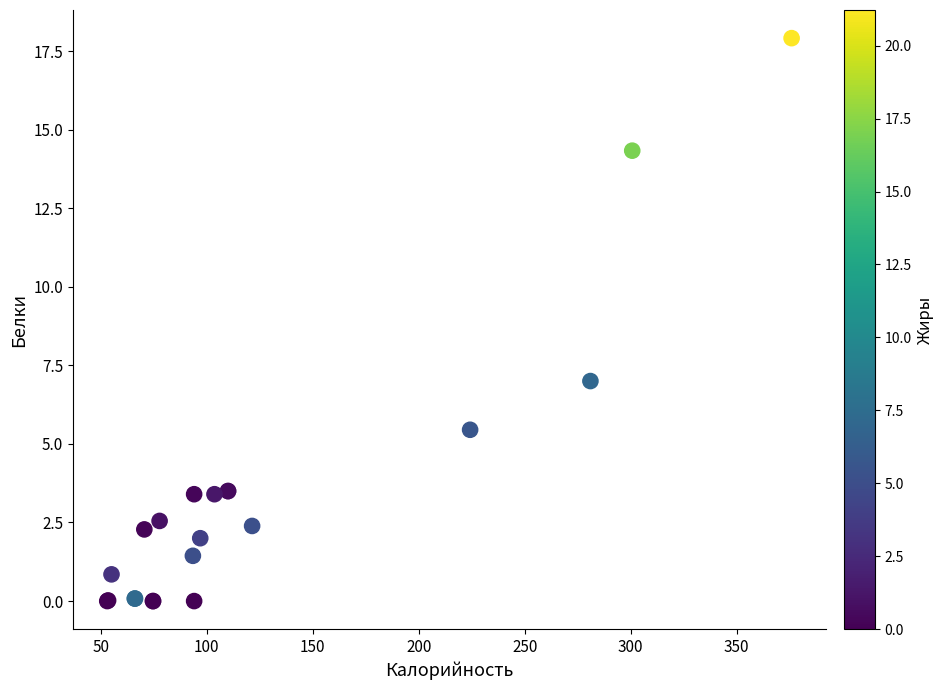

What Y value in the scatter plot is closest to 8?

7.0